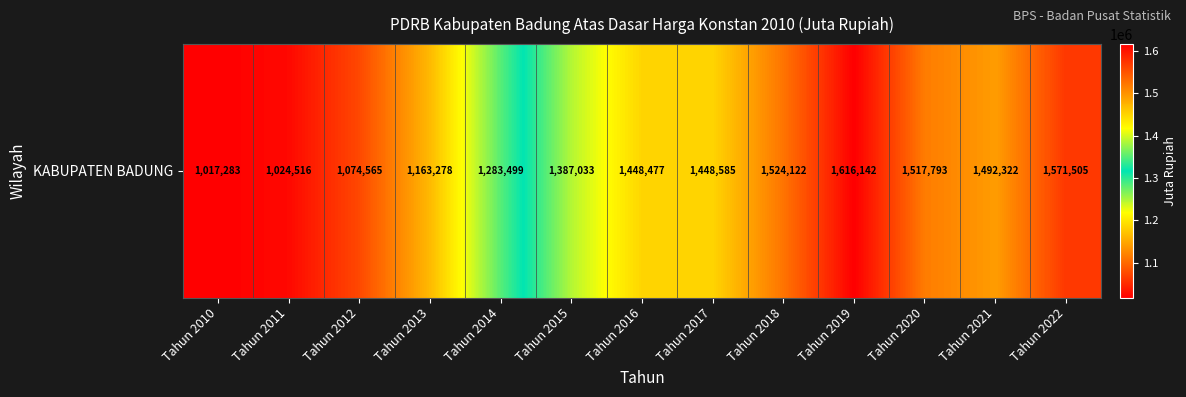

Where is the data nearest to the value 1316712?

Tahun 2014